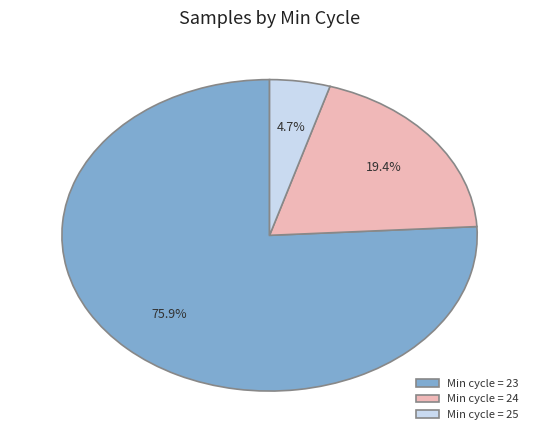

How many slices are in this pie chart?

3